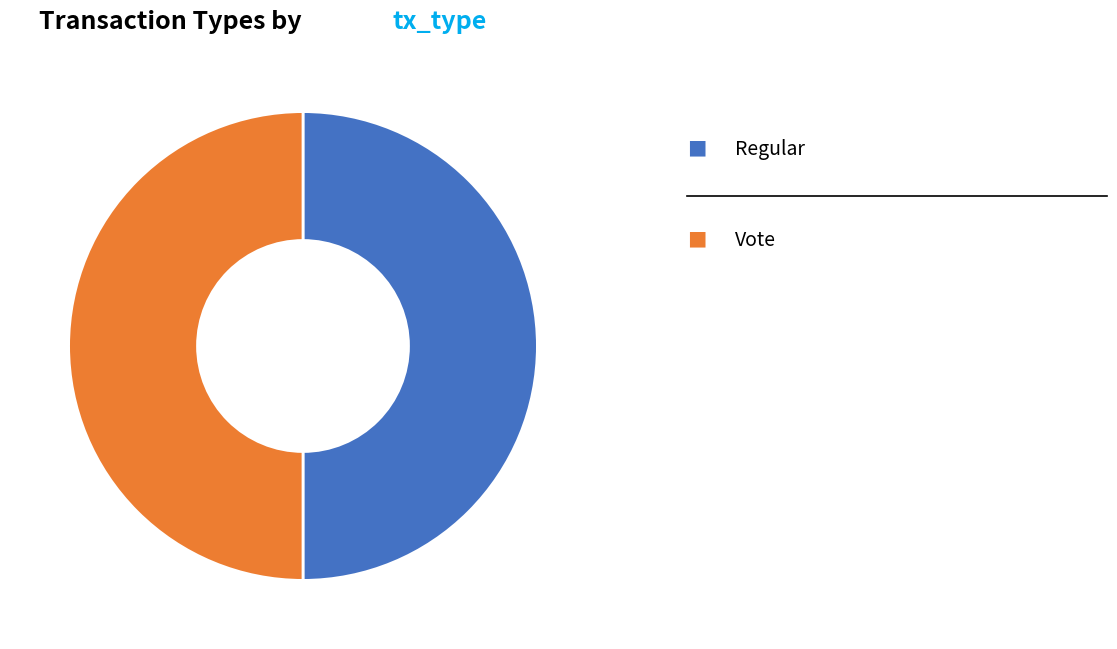

Which category has the smallest portion of the pie?

Regular